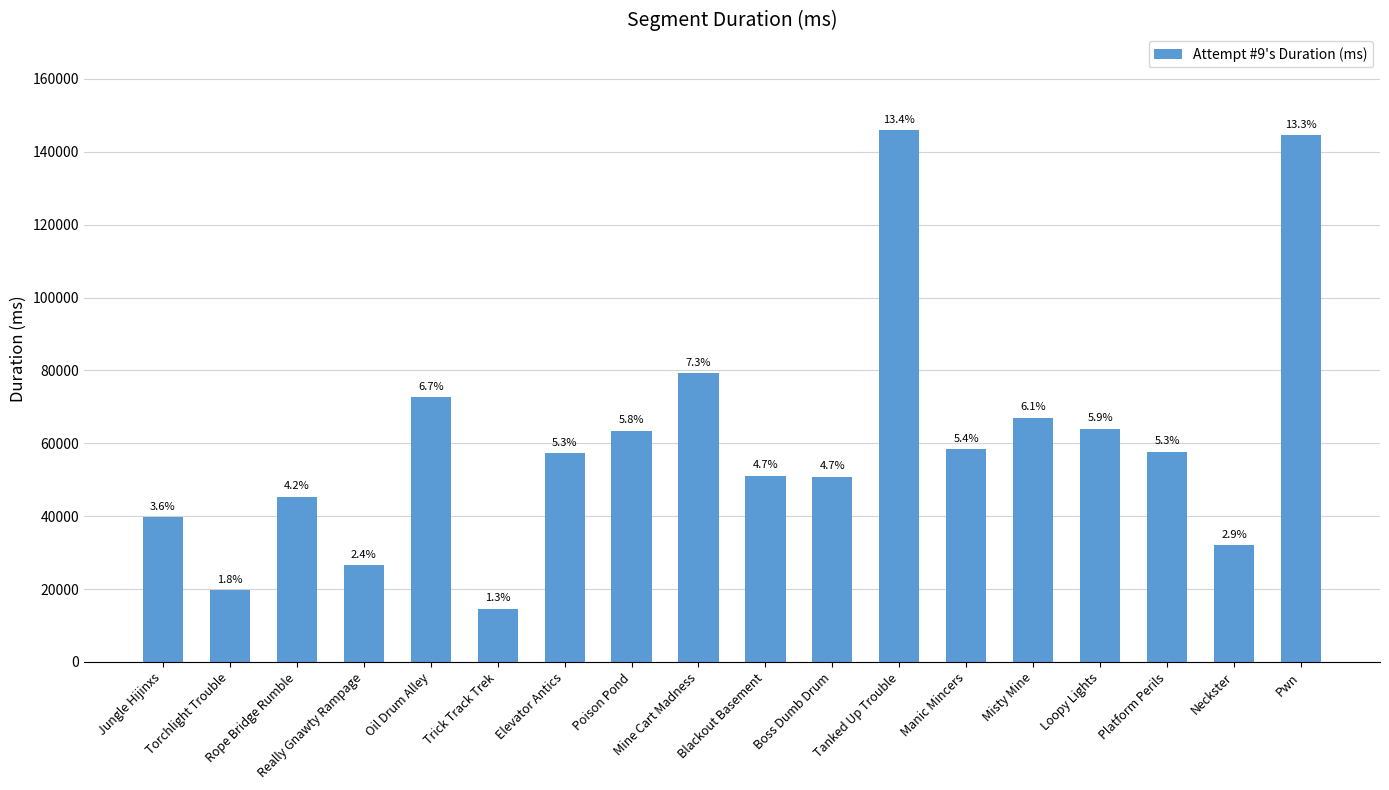

Are the bars horizontal?

No